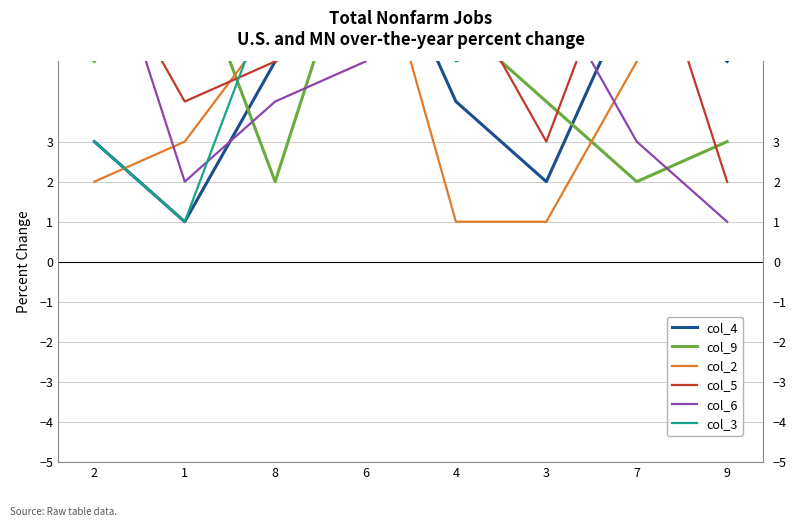

Read the col_4 value at 4.

4